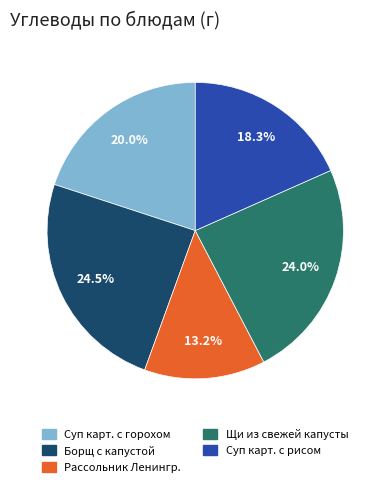

Approximately how many times larger is the value at Суп карт. с горохом compared to Суп карт. с рисом?

1.1